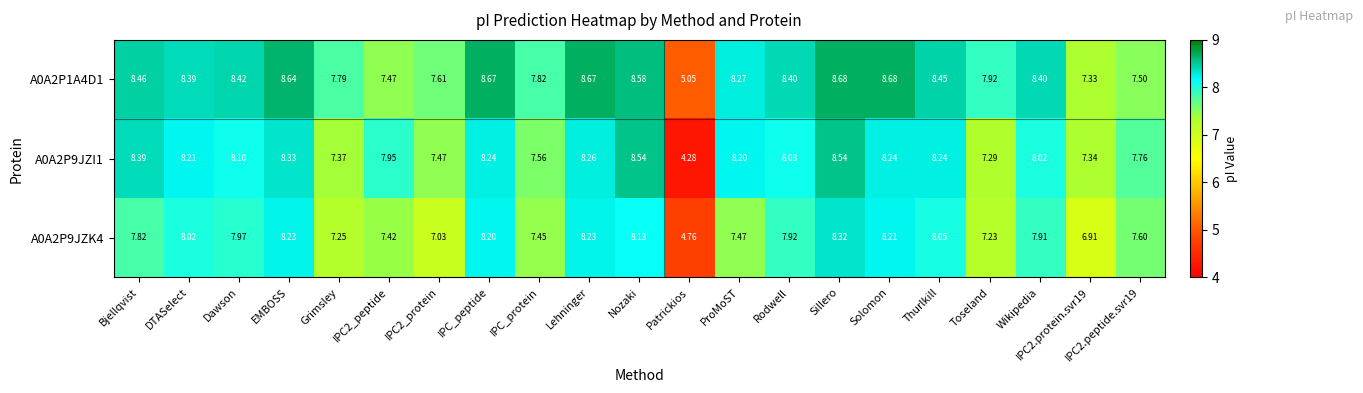

Where does the A0A2P9JZI1 series first go above 8?

Bjellqvist